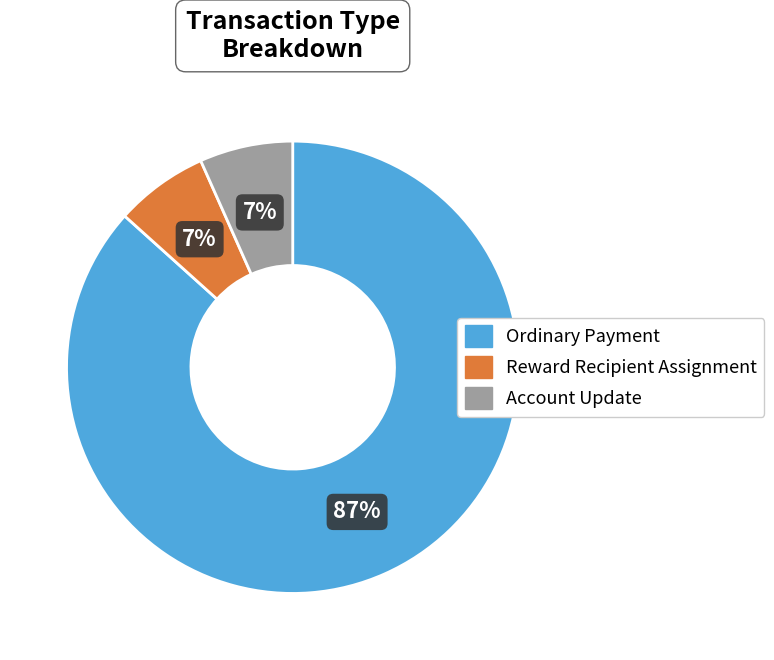

Is there any slice that represents more than half of the pie?

Yes